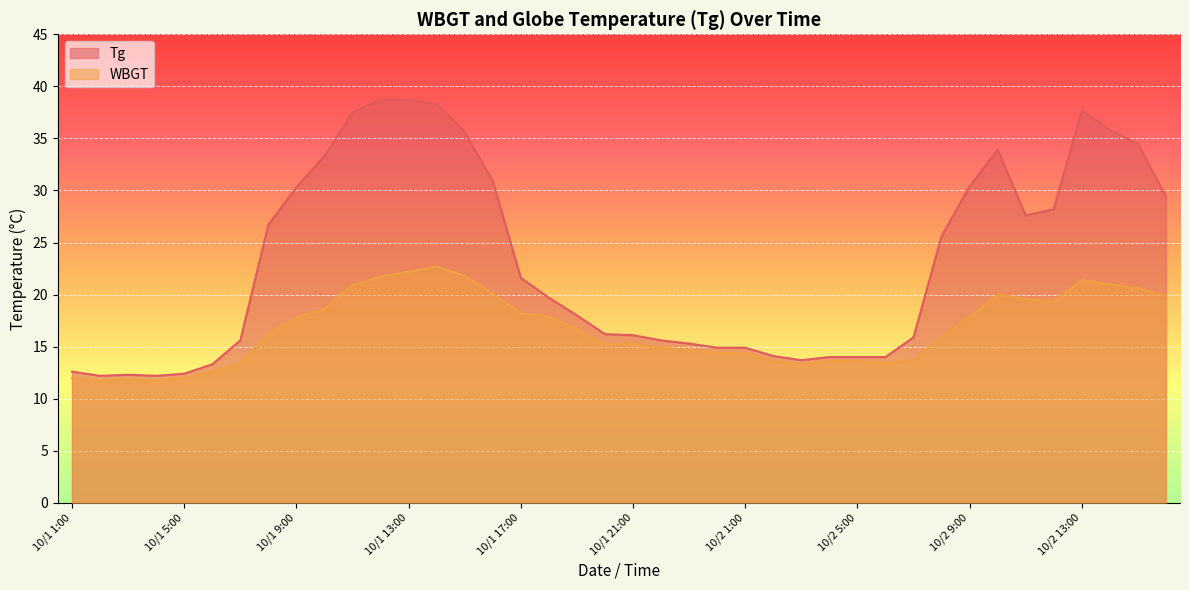

Which category has the highest value across all series?

10/1 12:00